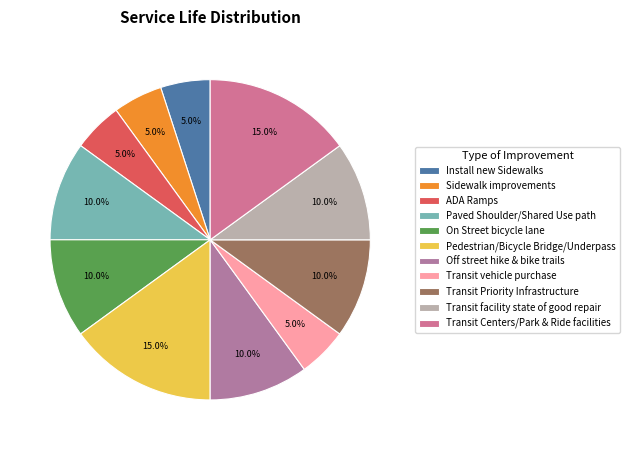

To the nearest percent, what is the average slice percentage?

9%